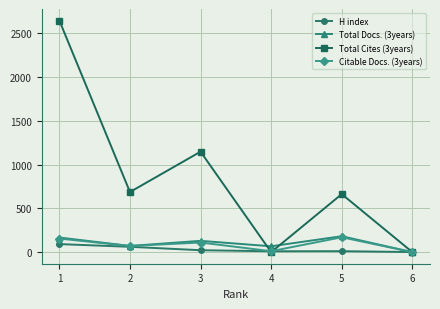

Which series has the widest spread of values?

Total Cites (3years)